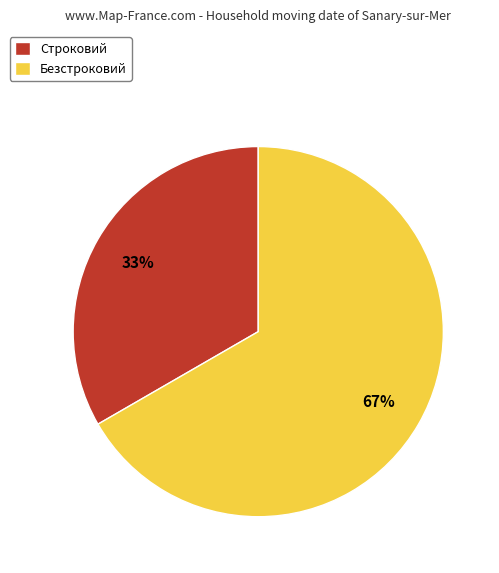

What is the ratio of the value at Безстроковий to the value at Строковий?

2.0